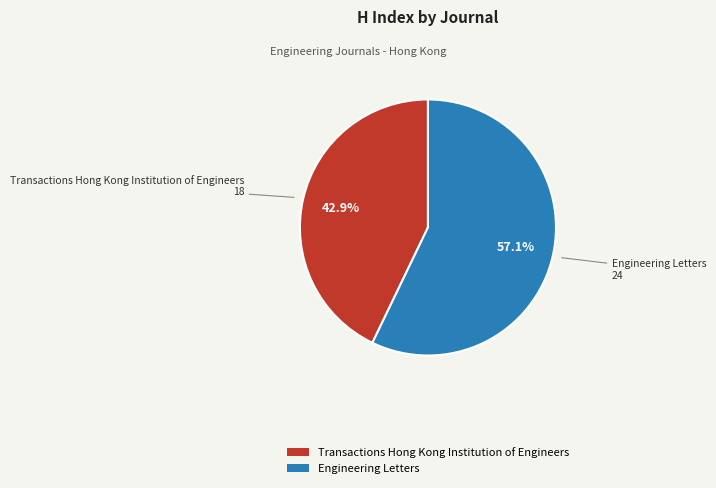

Between Engineering Letters and Transactions Hong Kong Institution of Engineers, which is larger?

Engineering Letters